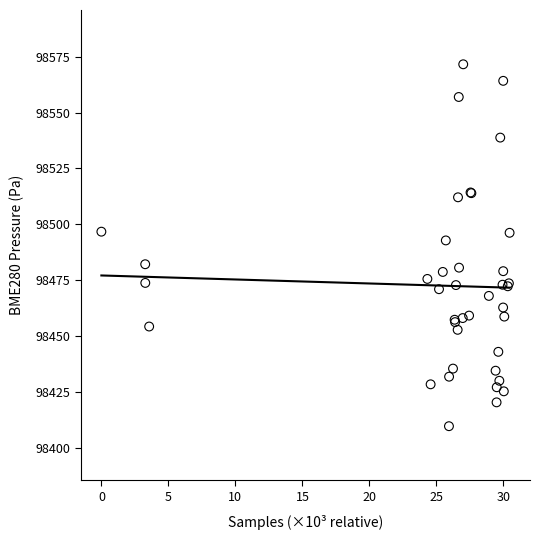

What Y value in the scatter plot is closest to 98490?

98492.8